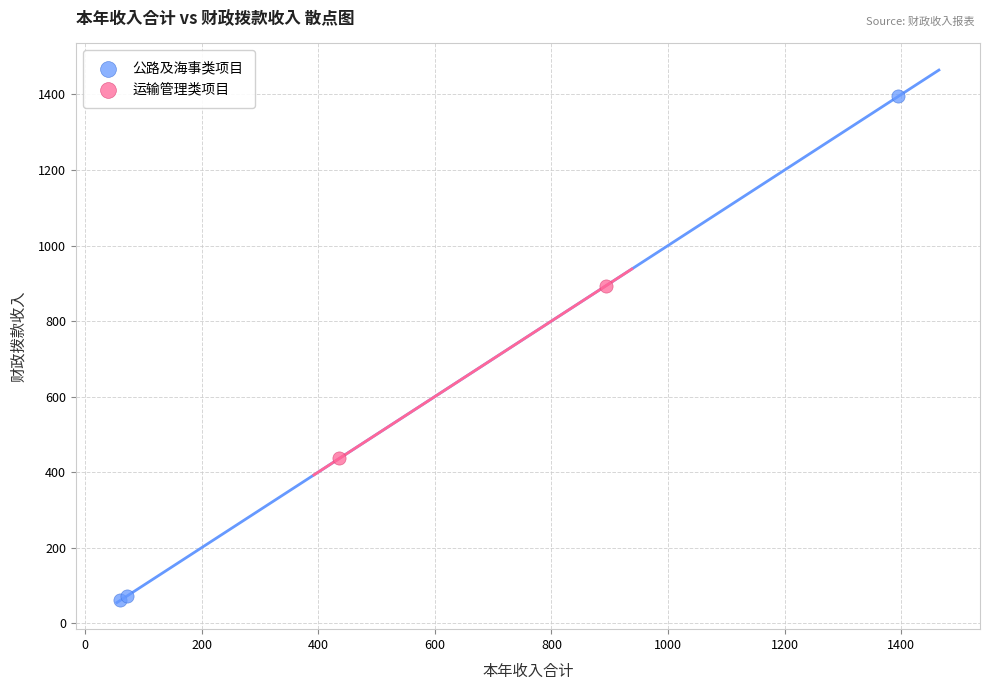

What are all the series names shown in the legend?

公路及海事类项目, 运输管理类项目